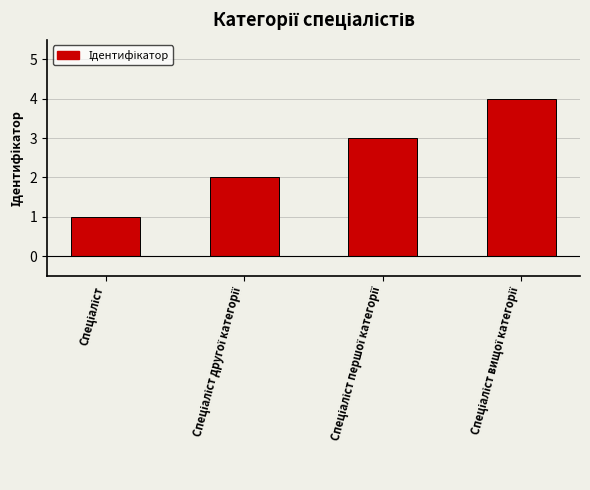

What is the greatest value displayed?

4